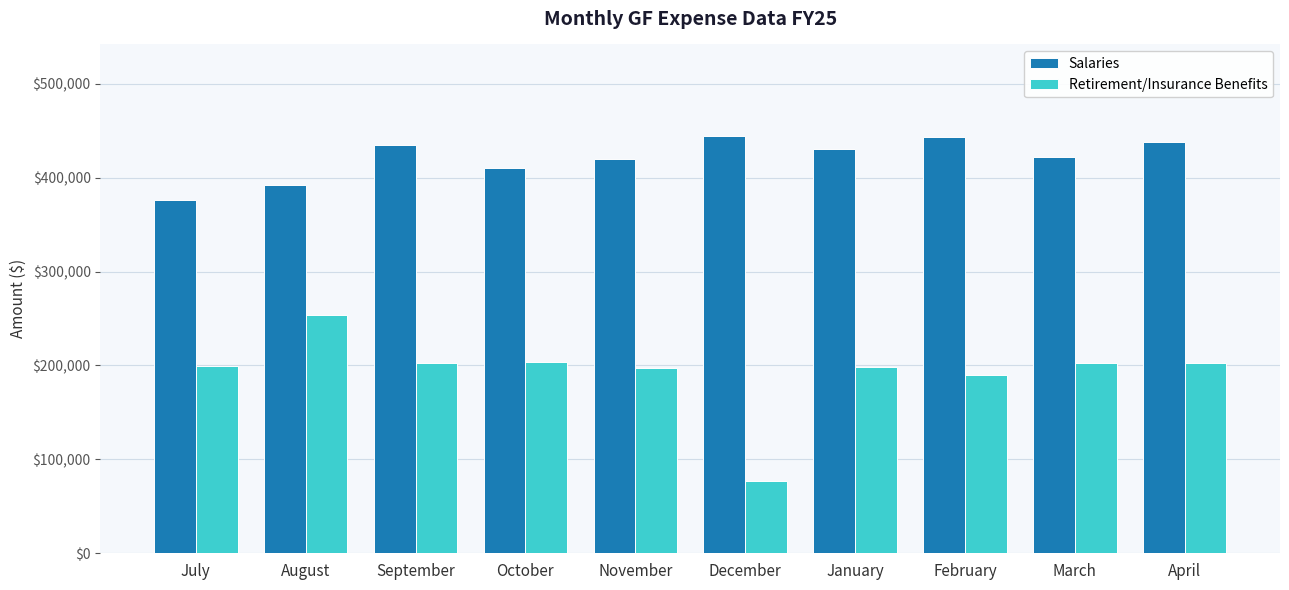

At which category does the chart reach its minimum across all series?

December